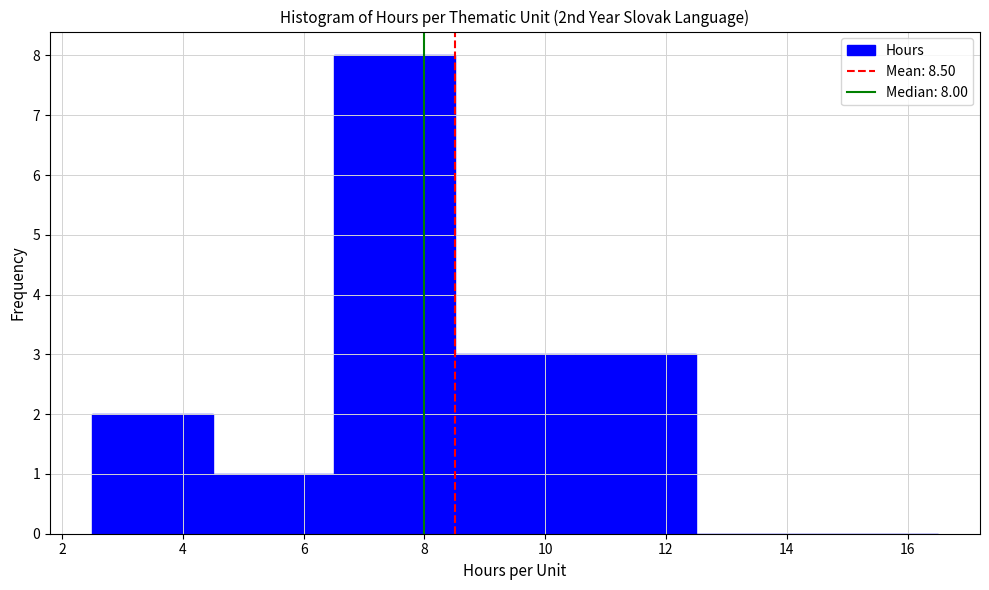

Which range on the x-axis has the tallest bar?

6.5 to 8.5